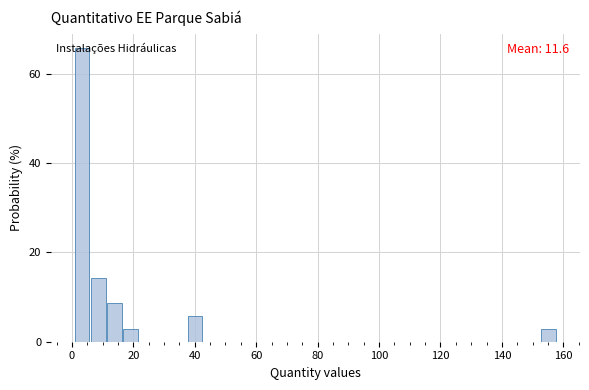

Around what value on the x-axis is the tallest bar? Give the approximate position of its centre, as read against the axis.

4